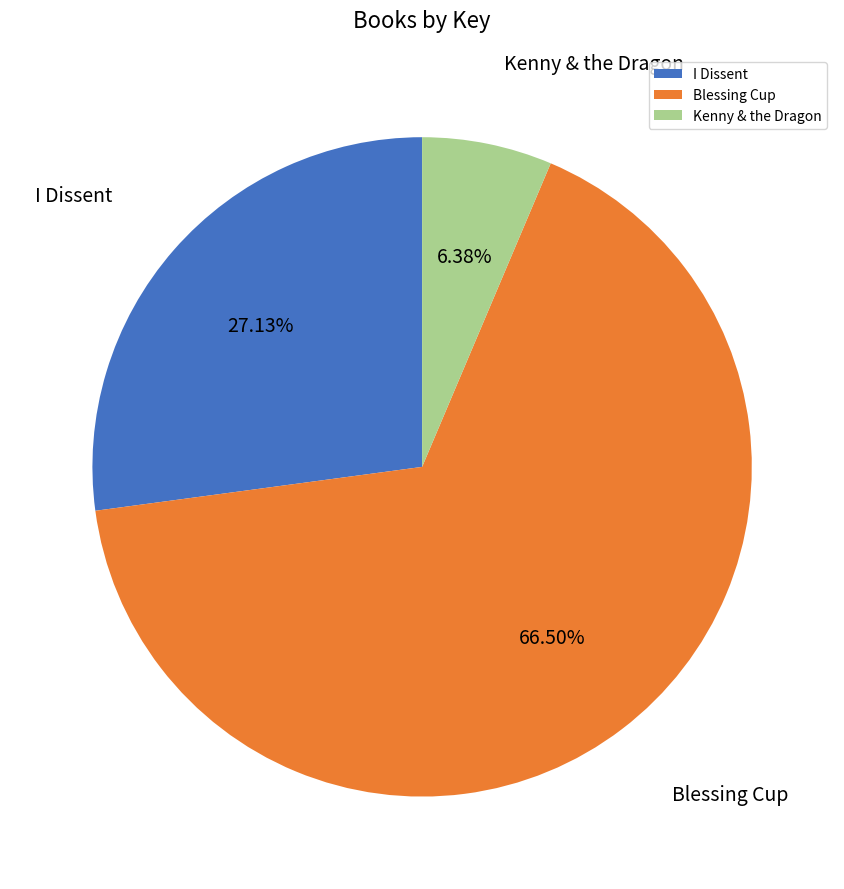

To the nearest percent, what is the combined percentage of Blessing Cup and Kenny & the Dragon?

73%